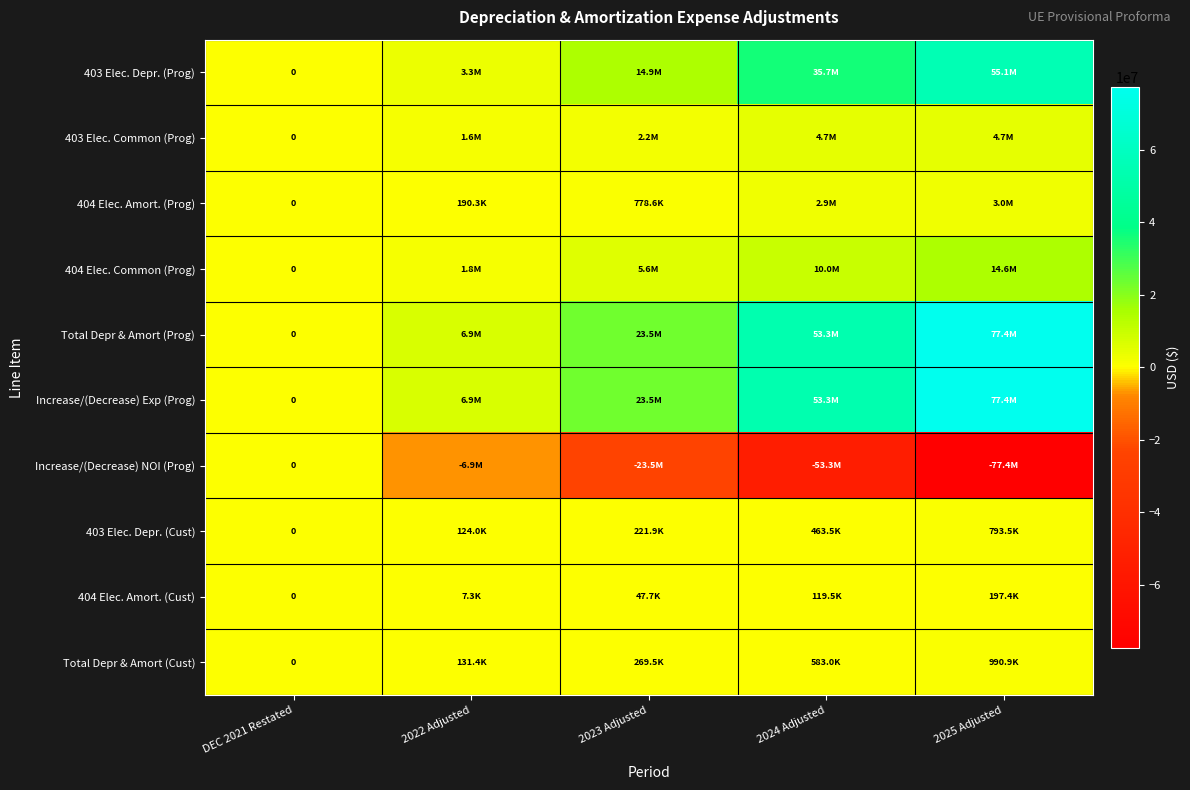

True or false: Increase/(Decrease) Exp (Prog) has a value of 38006372.7 at 2023 Adjusted.

False